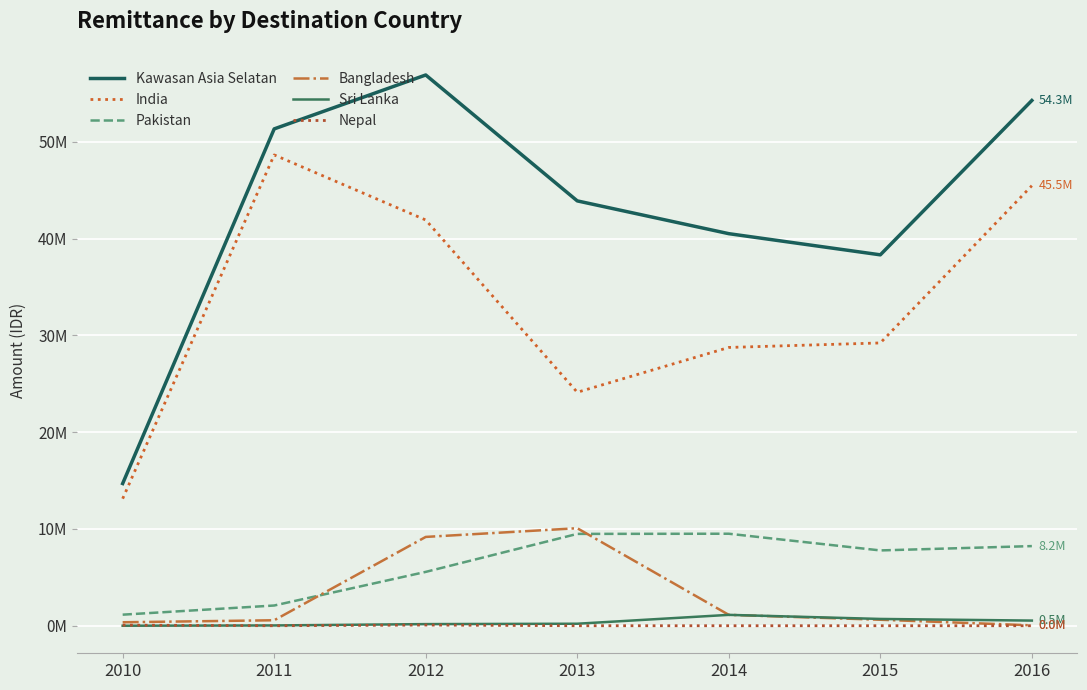

Is the value of Kawasan Asia Selatan at 2016 greater than the value of Sri Lanka at 2011?

Yes